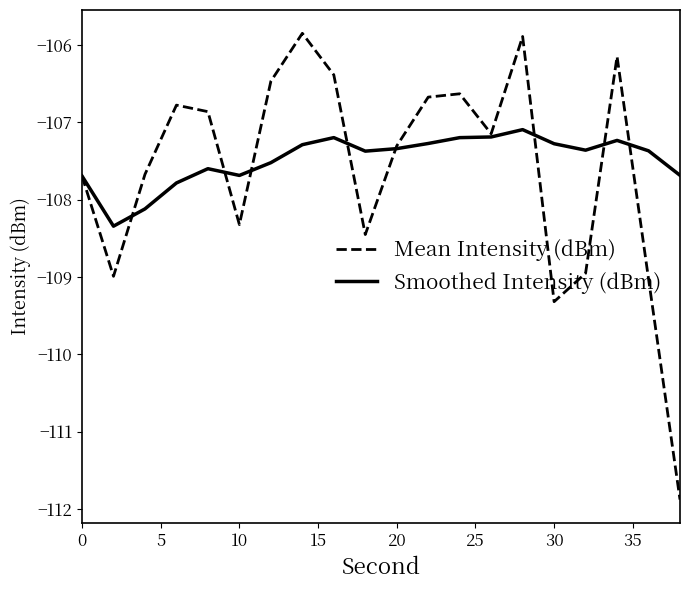

What is the greatest value displayed?

-105.8